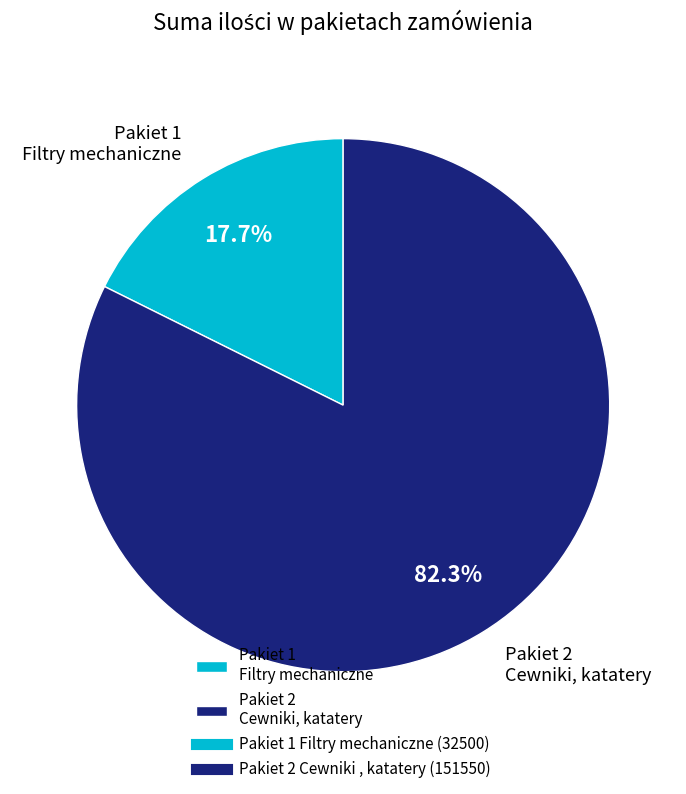

Which slice is the smallest?

Pakiet 1 Filtry mechaniczne